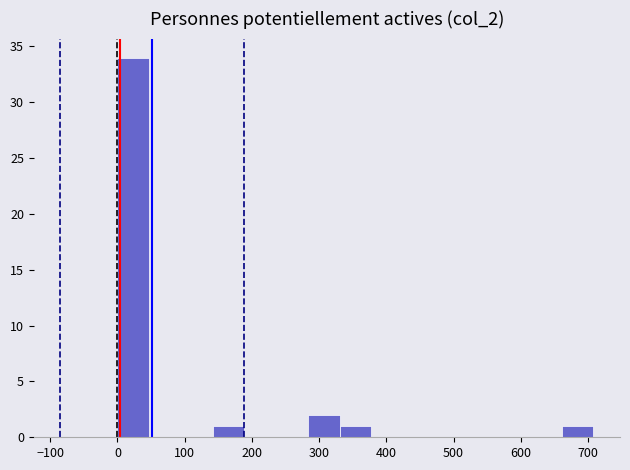

Reading left to right, list every bar in this chart as the range it spans on the x-axis followed by its height. Neither the bar edges nor the heights are printed on the chart, so give them approximately, as read against the axes.

0 to 50: 34
50 to 90: 0
90 to 140: 0
140 to 190: 1
190 to 240: 0
240 to 280: 0
280 to 330: 2
330 to 380: 1
380 to 420: 0
420 to 470: 0
470 to 520: 0
520 to 570: 0
570 to 610: 0
610 to 660: 0
660 to 710: 1